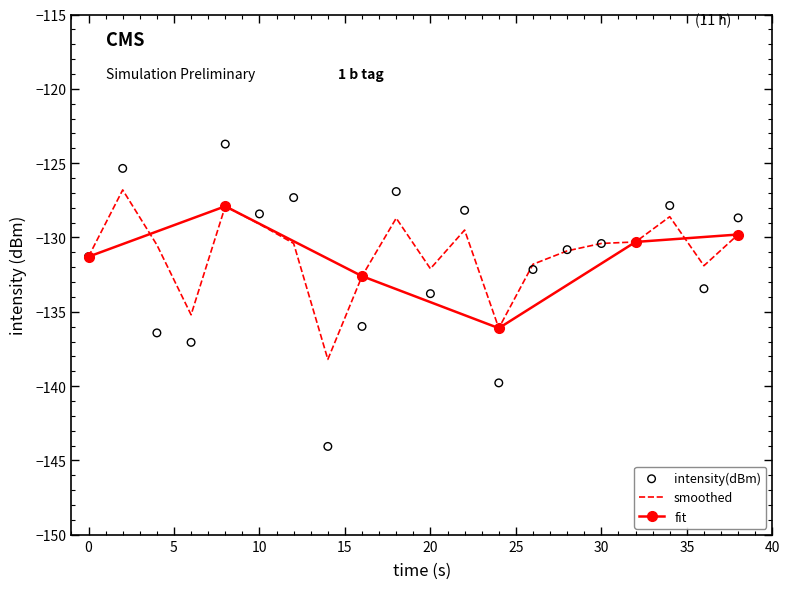

Is it true that smoothed equals -132.1 at 20?

True